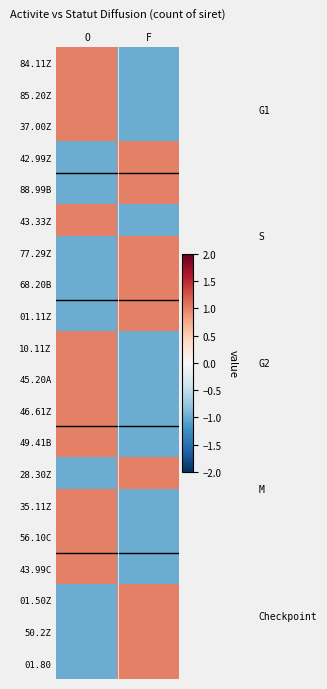

Reading left to right, what are all the values shown in this chart?

84.11Z: O=1	F=-1
85.20Z: O=1	F=-1
37.00Z: O=1	F=-1
42.99Z: O=-1	F=1
88.99B: O=-1	F=1
43.33Z: O=1	F=-1
77.29Z: O=-1	F=1
68.20B: O=-1	F=1
01.11Z: O=-1	F=1
10.11Z: O=1	F=-1
45.20A: O=1	F=-1
46.61Z: O=1	F=-1
49.41B: O=1	F=-1
28.30Z: O=-1	F=1
35.11Z: O=1	F=-1
56.10C: O=1	F=-1
43.99C: O=1	F=-1
01.50Z: O=-1	F=1
50.2Z: O=-1	F=1
01.80: O=-1	F=1